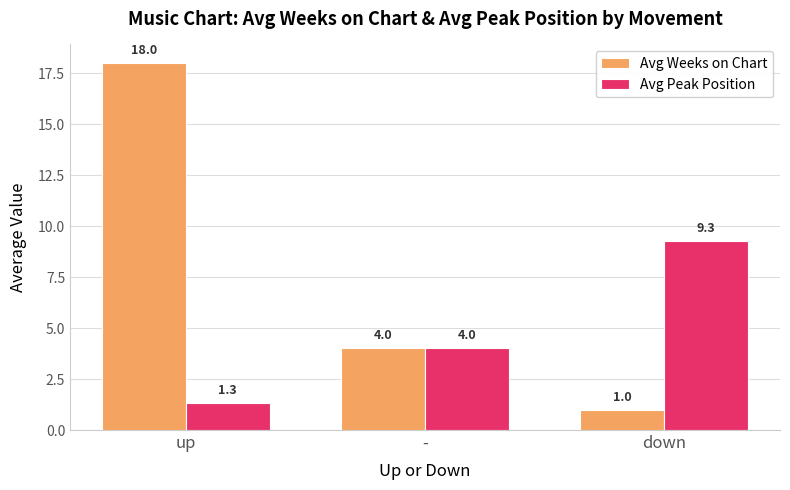

List the series in order of their peak value, highest first.

Avg Weeks on Chart, Avg Peak Position